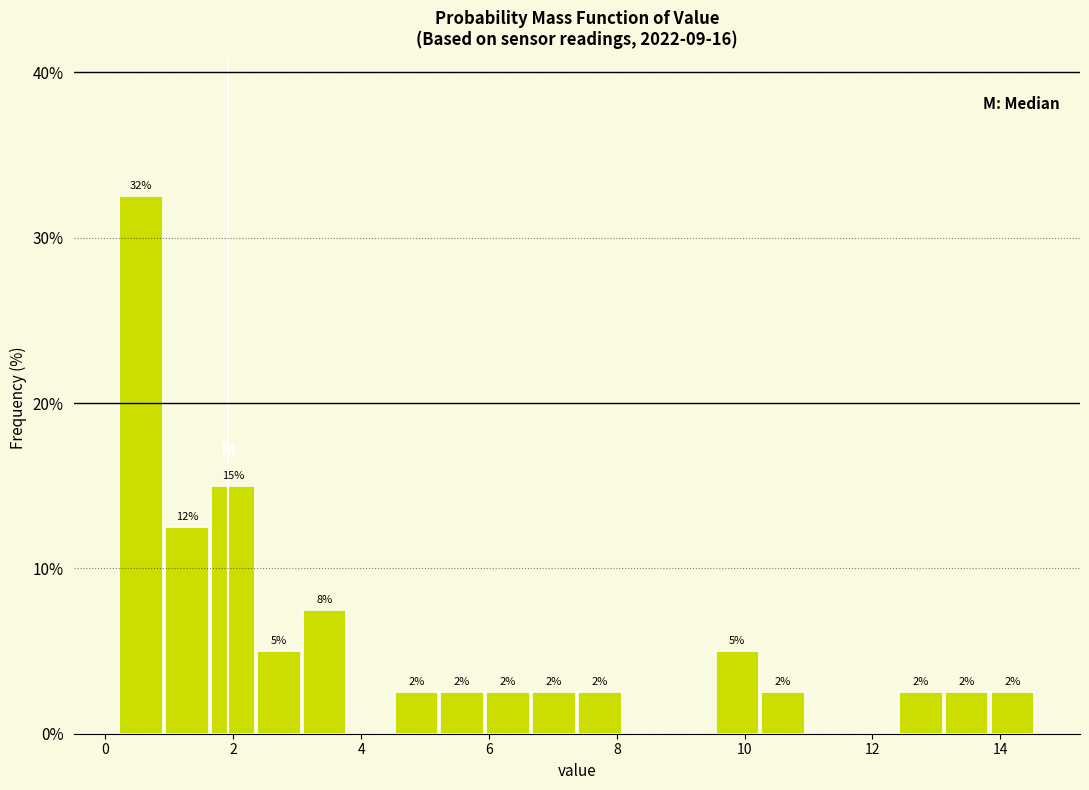

Around what value on the x-axis is the tallest bar? Give the approximate position of its centre, as read against the axis.

0.6